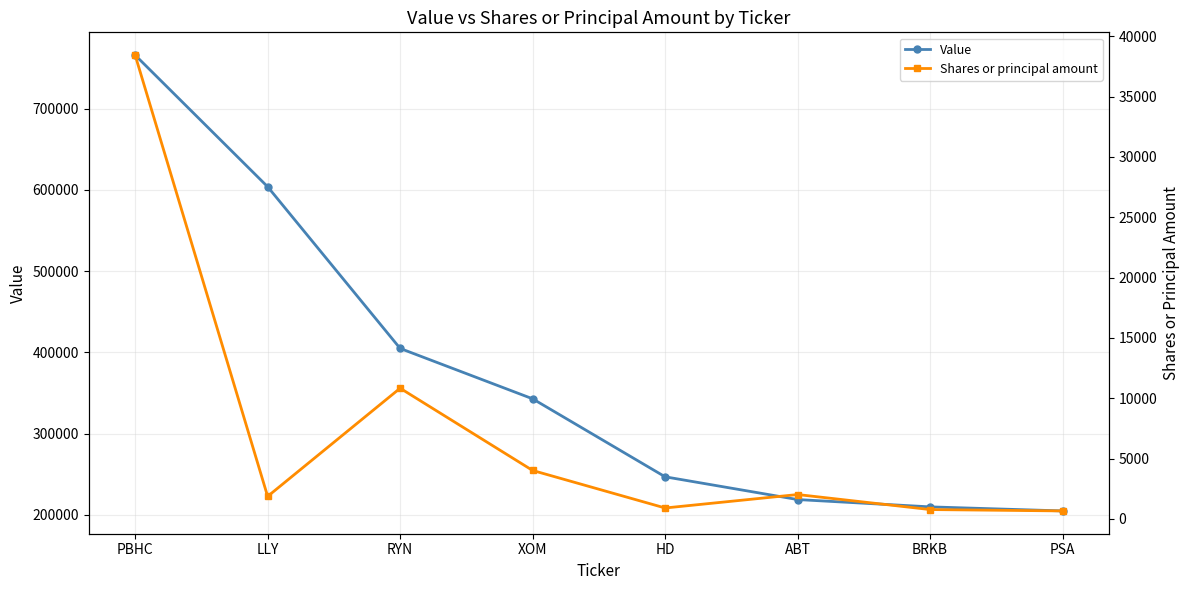

At which label does Value first exceed 343000?

PBHC